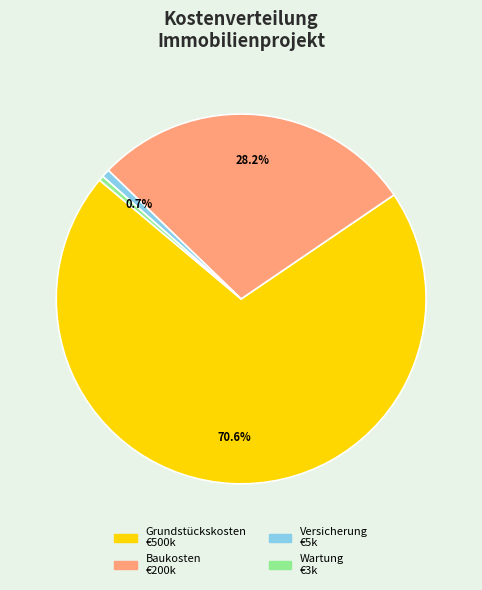

Count the number of slices in the pie.

4